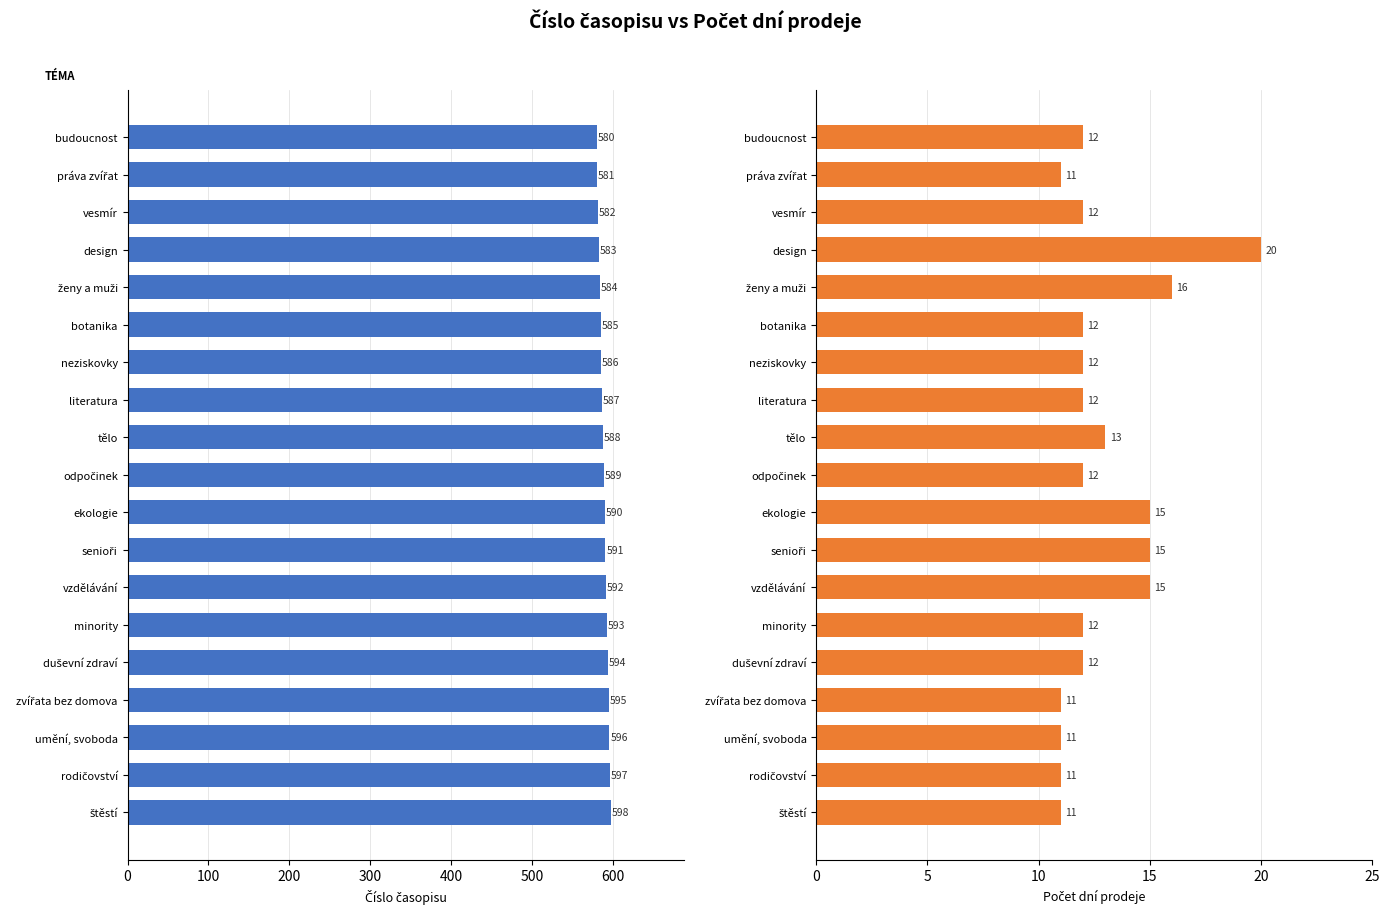

Reading left to right, list all the values displayed in this chart.

číslo časopisu: 580	581	582	583	584	585	586	587	588	589	590	591	592	593	594	595	596	597	598
počet dní prodeje: 12	11	12	20	16	12	12	12	13	12	15	15	15	12	12	11	11	11	11